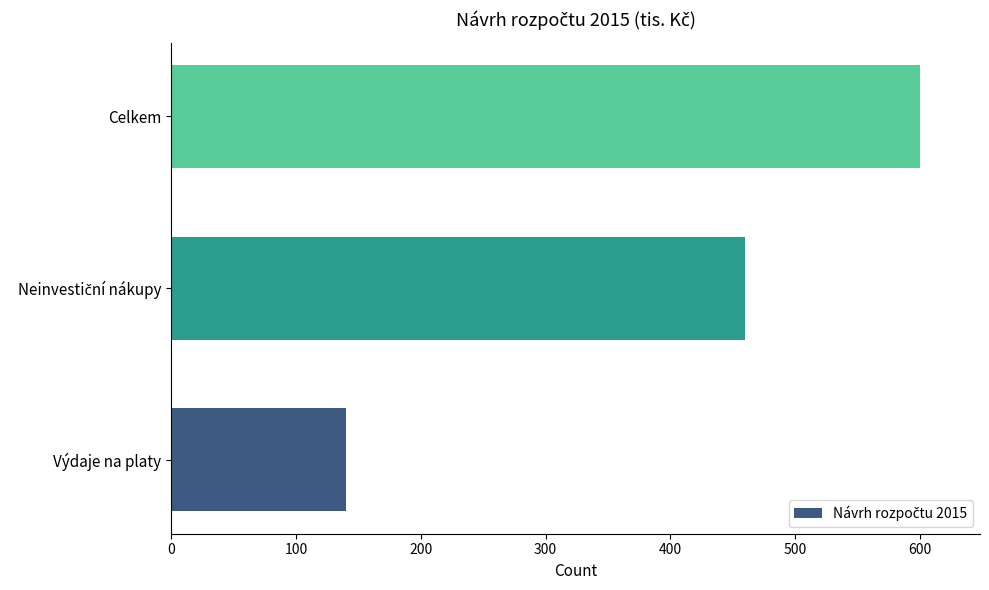

What is the change in value from Výdaje na platy to Celkem?

+460